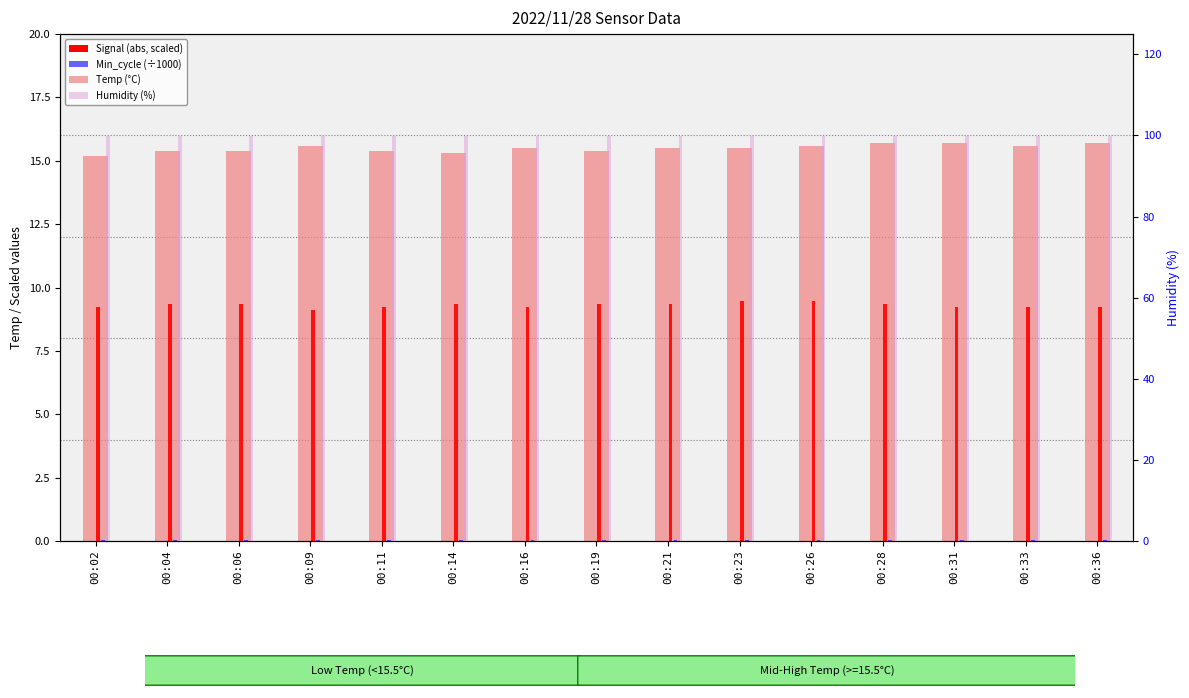

What is the average value of the Humidity (%) series?

99.9